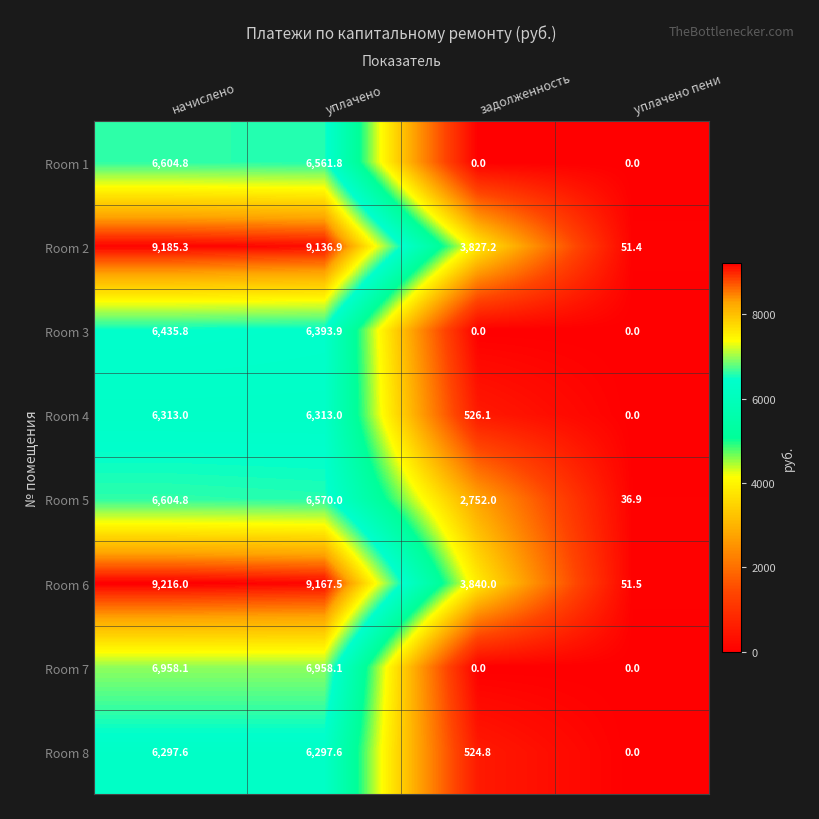

List the labels in order of Room 5 value, smallest first.

уплачено пени, задолженность, уплачено, начислено